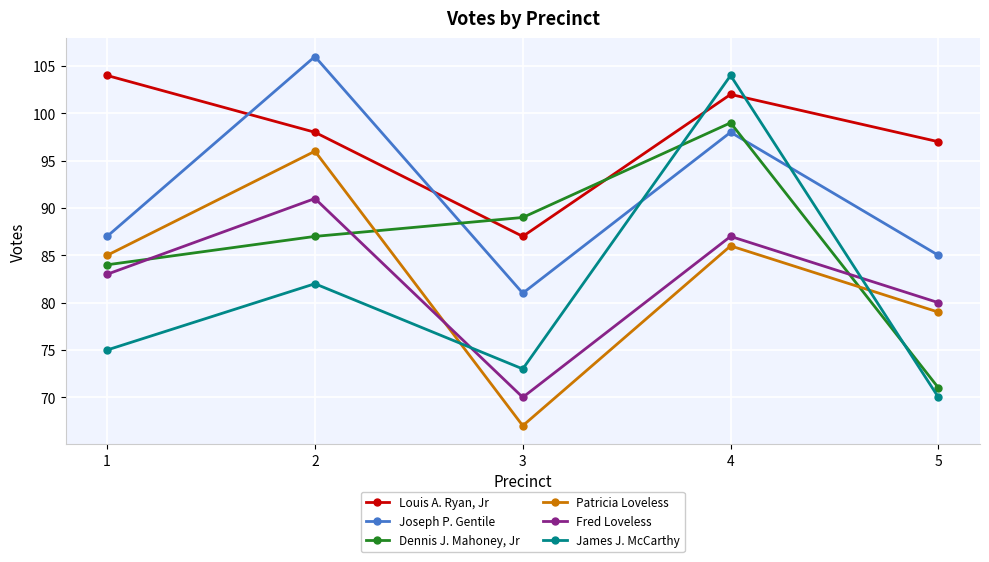

How many series are shown in this chart?

6